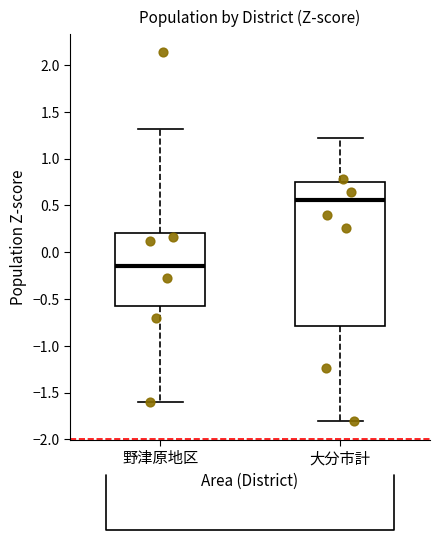

Which box's median line is the highest?

大分市計